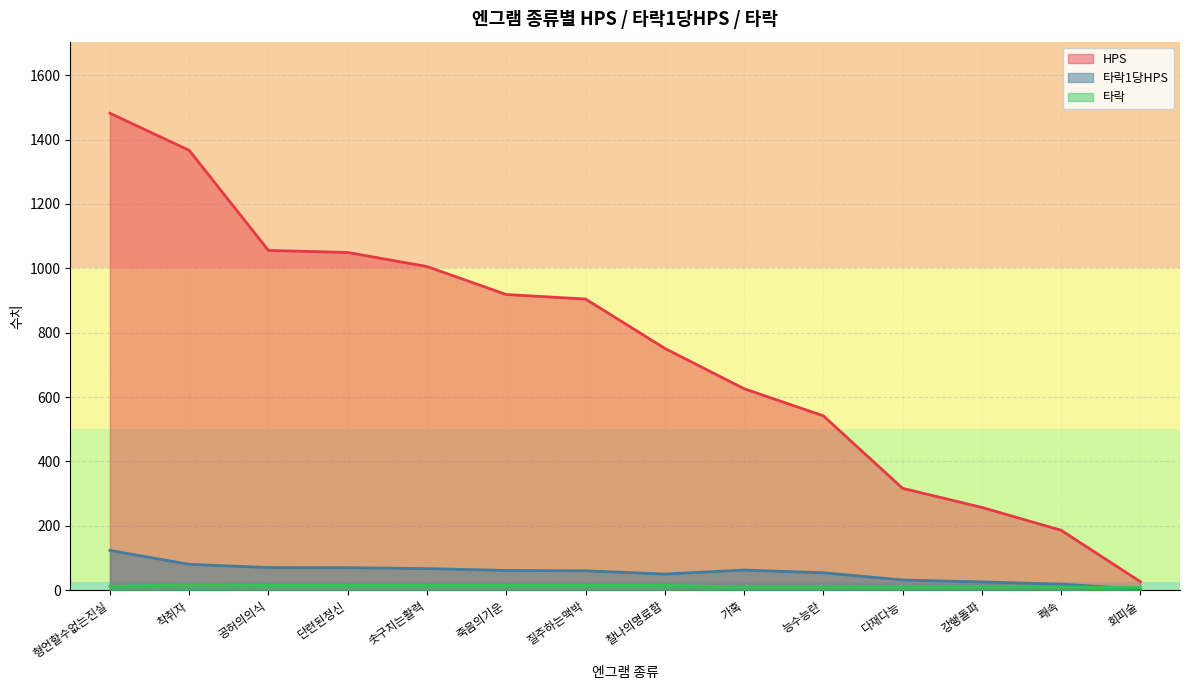

How many lines are shown in the chart?

3